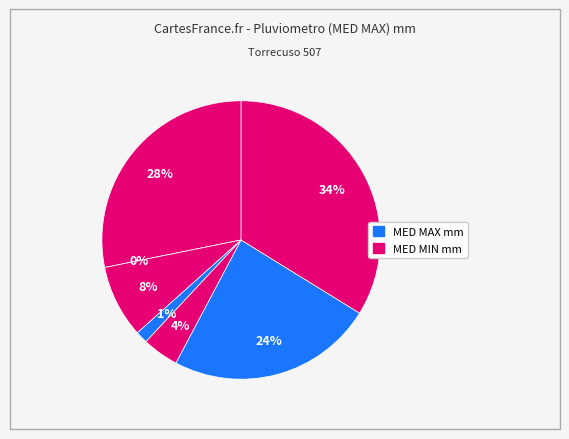

How many segments does this pie chart have?

7